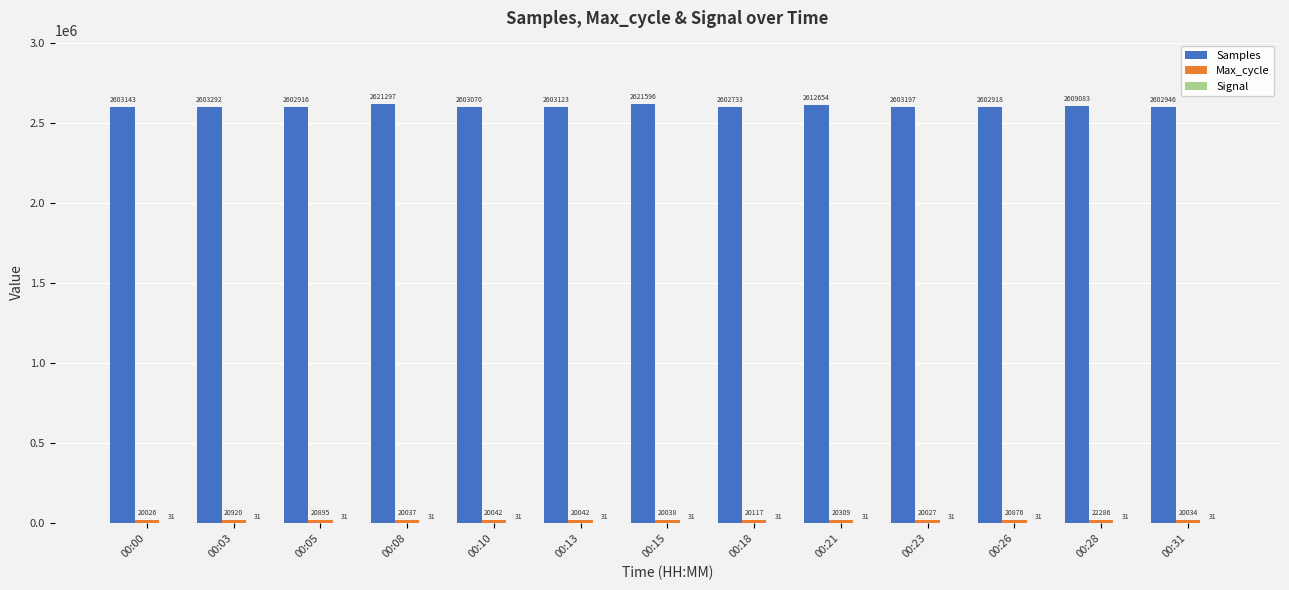

What is the sum of the Samples values at 00:21 and 00:23?

5215851